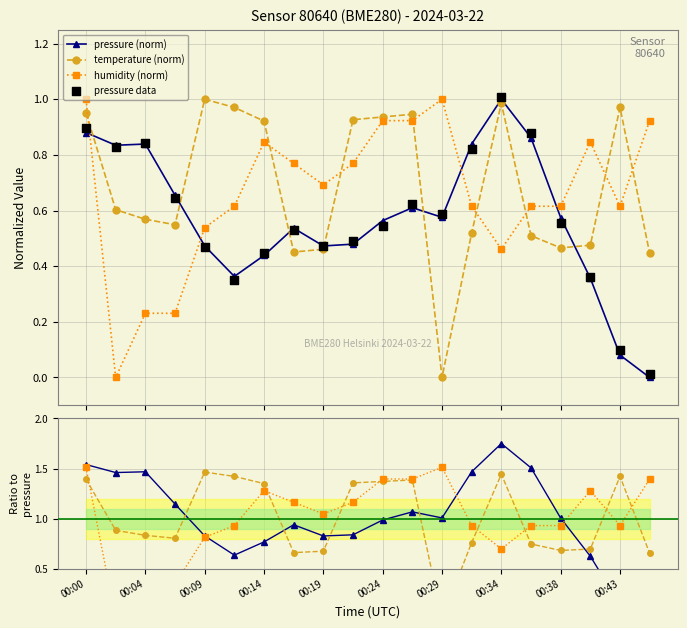

At how many categories does at least one series exceed 0?

20